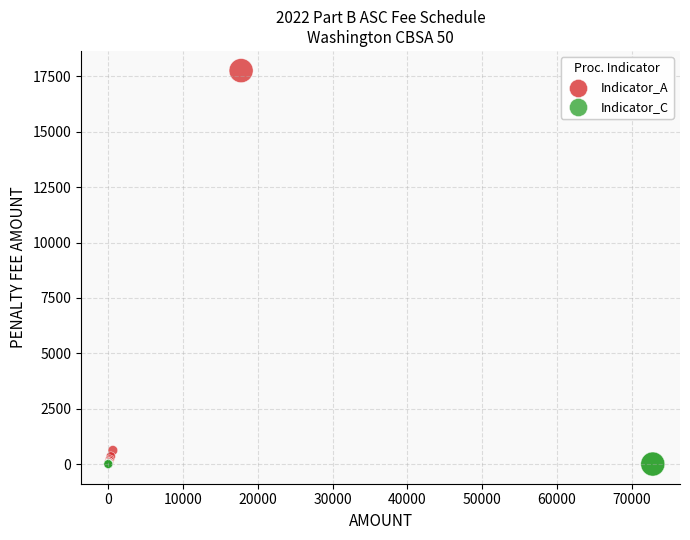

Which series contains the highest Y value?

Indicator_A